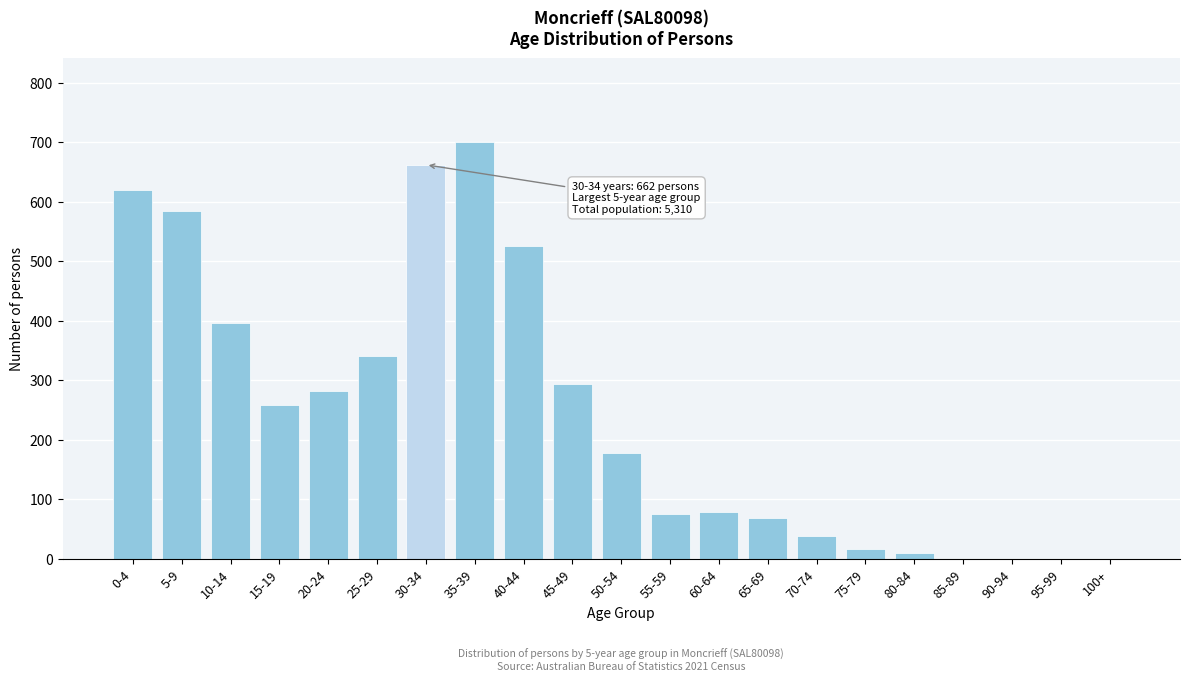

Which has a higher value, 5-9 or 35-39?

35-39